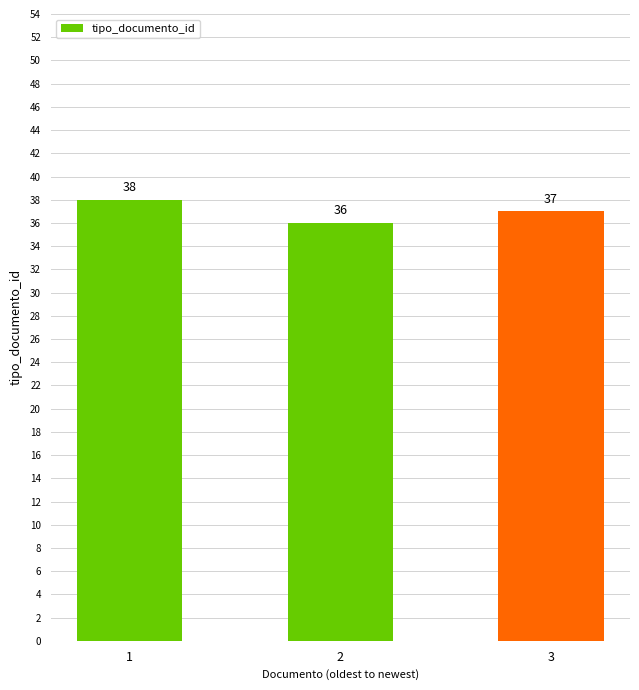

True or false: the data shows 13 at 2.

False